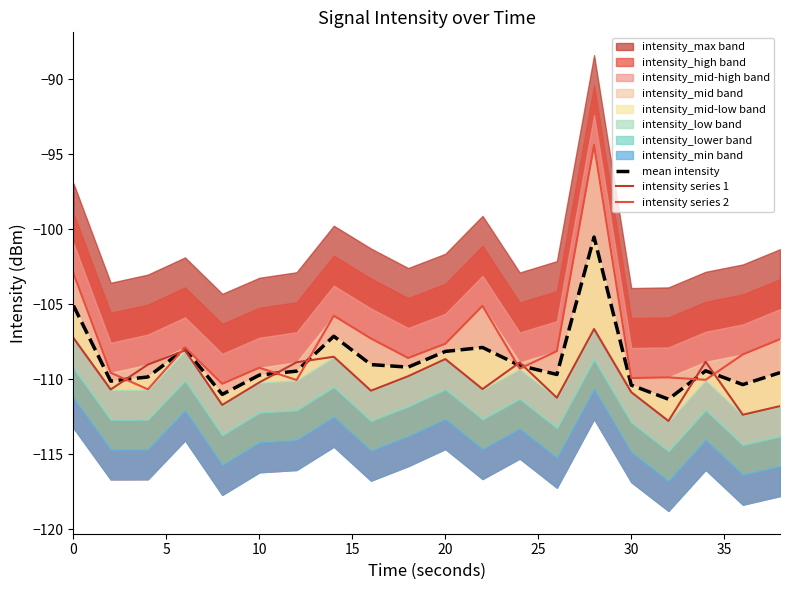

How many interior local valleys does the intensity series 2 series have?

7